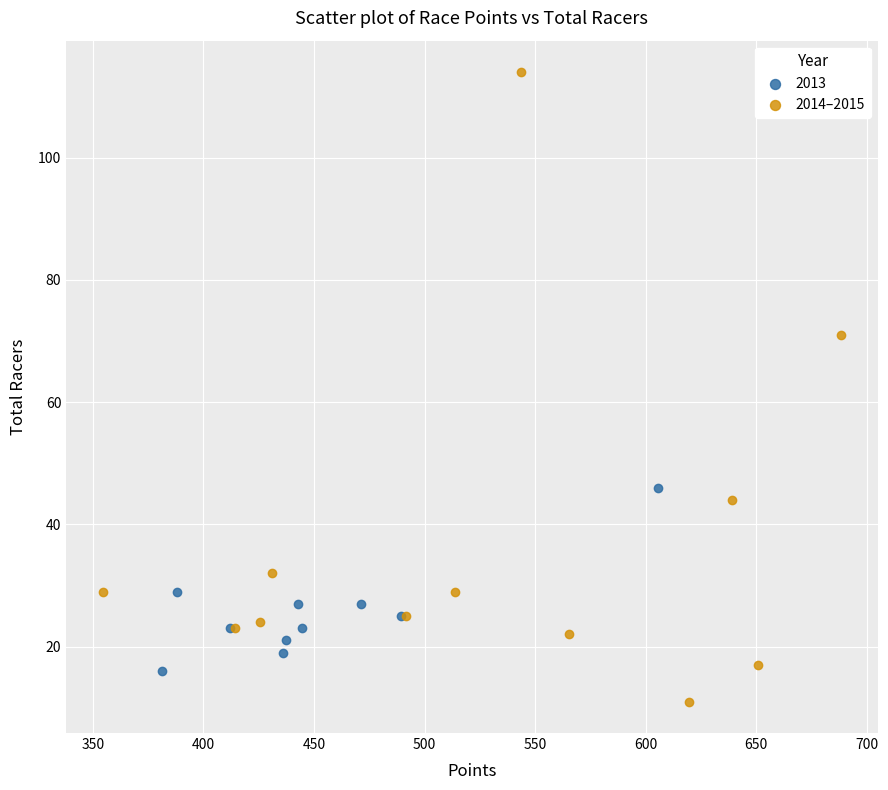

Which series contains the lowest Y value?

2014–2015